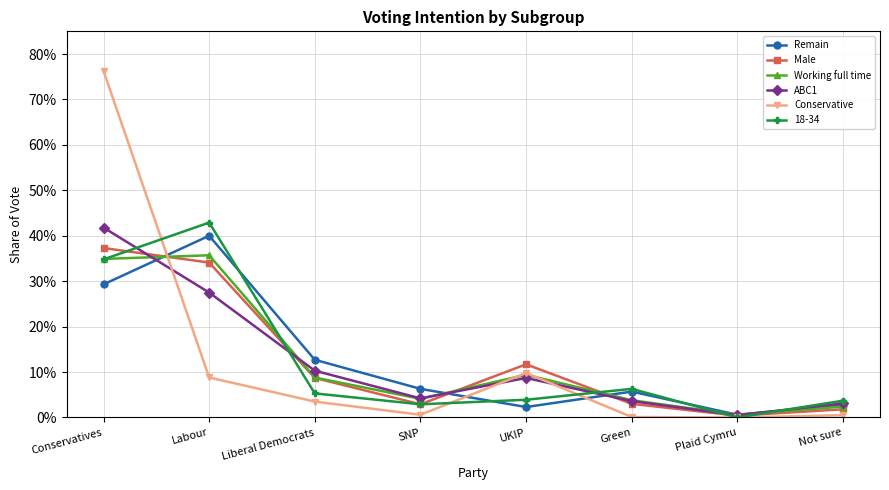

The value of Male at Plaid Cymru is 0.0. True or false?

False